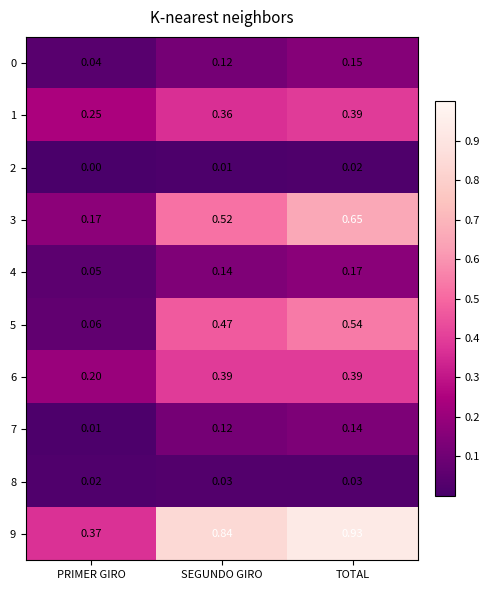

Rank the categories by 9 value from lowest to highest.

PRIMER GIRO, SEGUNDO GIRO, TOTAL